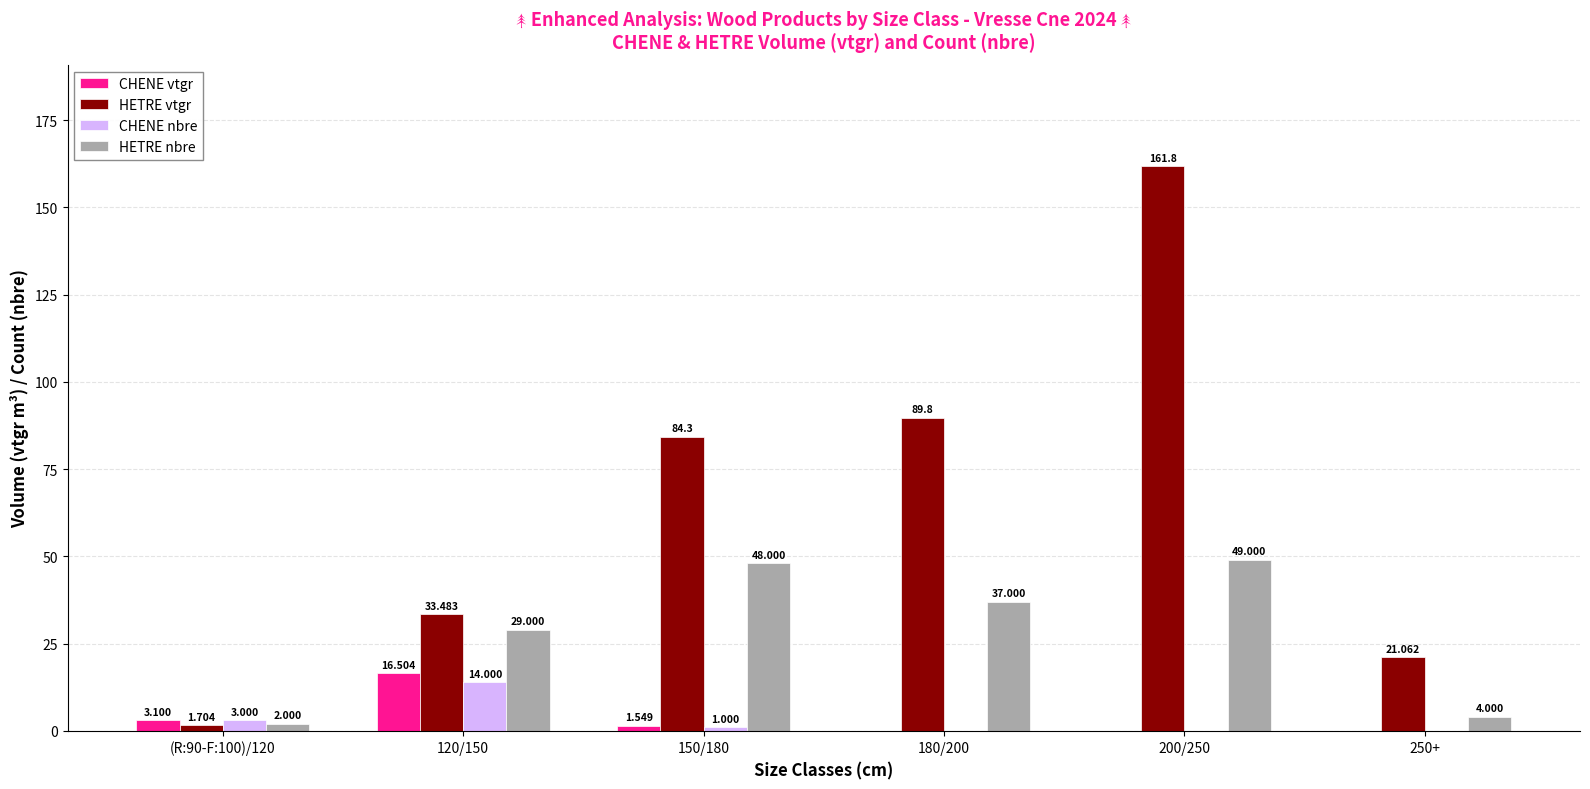

Are the bars horizontal?

No